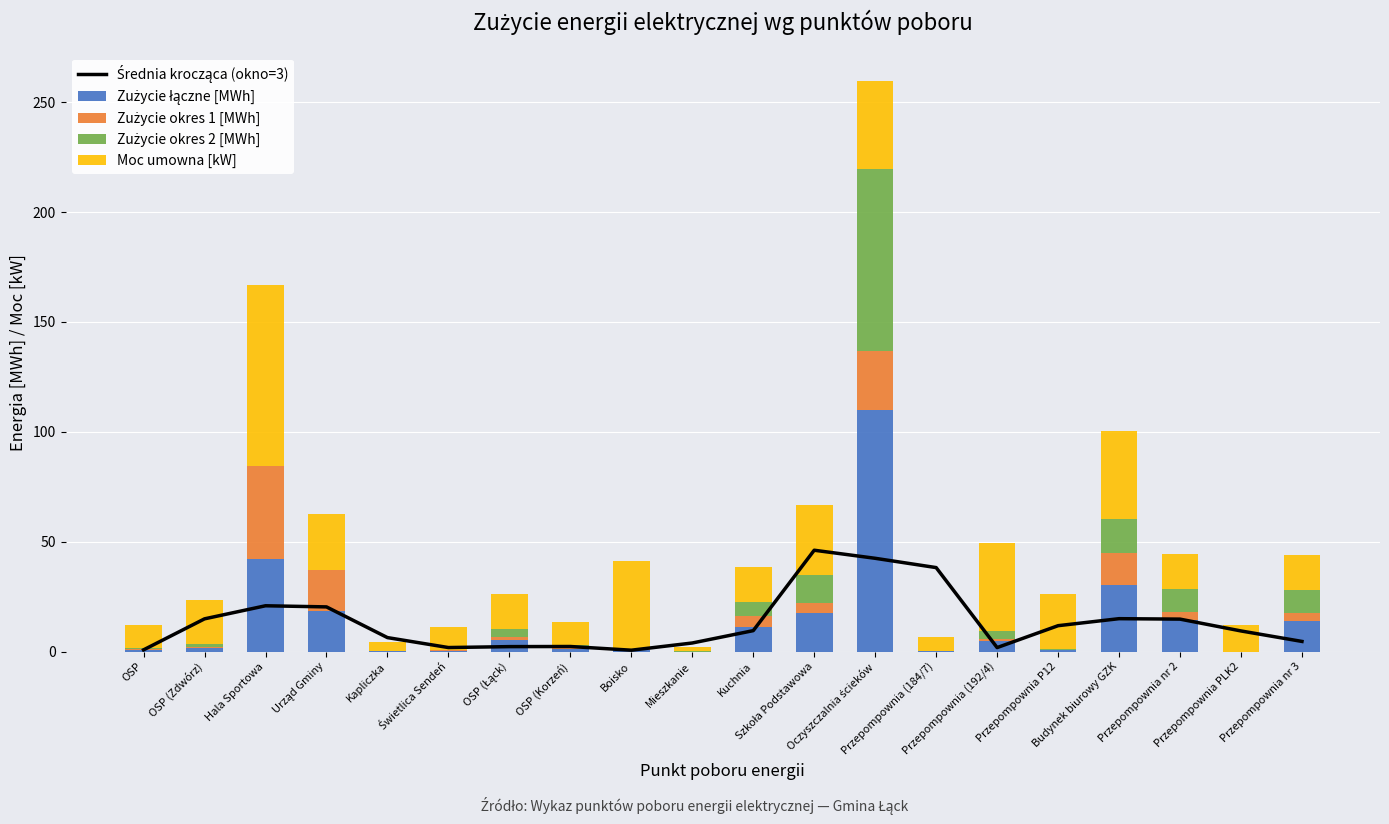

At which label is Moc umowna [kW] closest to 42?

Boisko